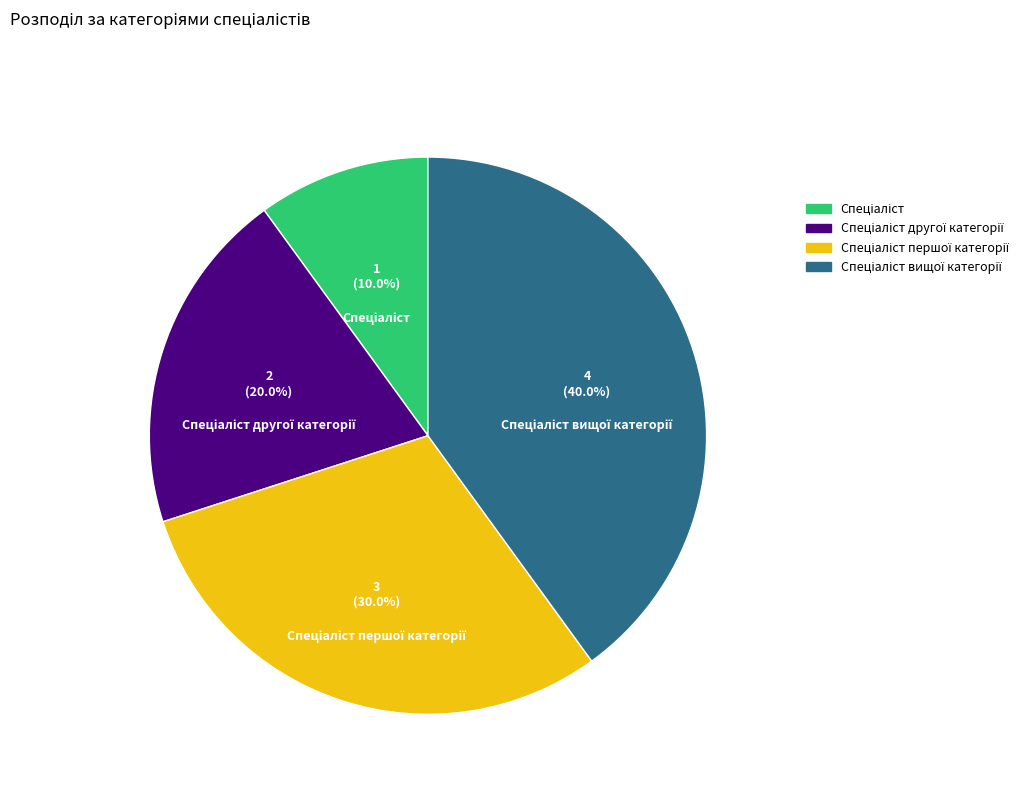

Does any single category account for the majority?

No